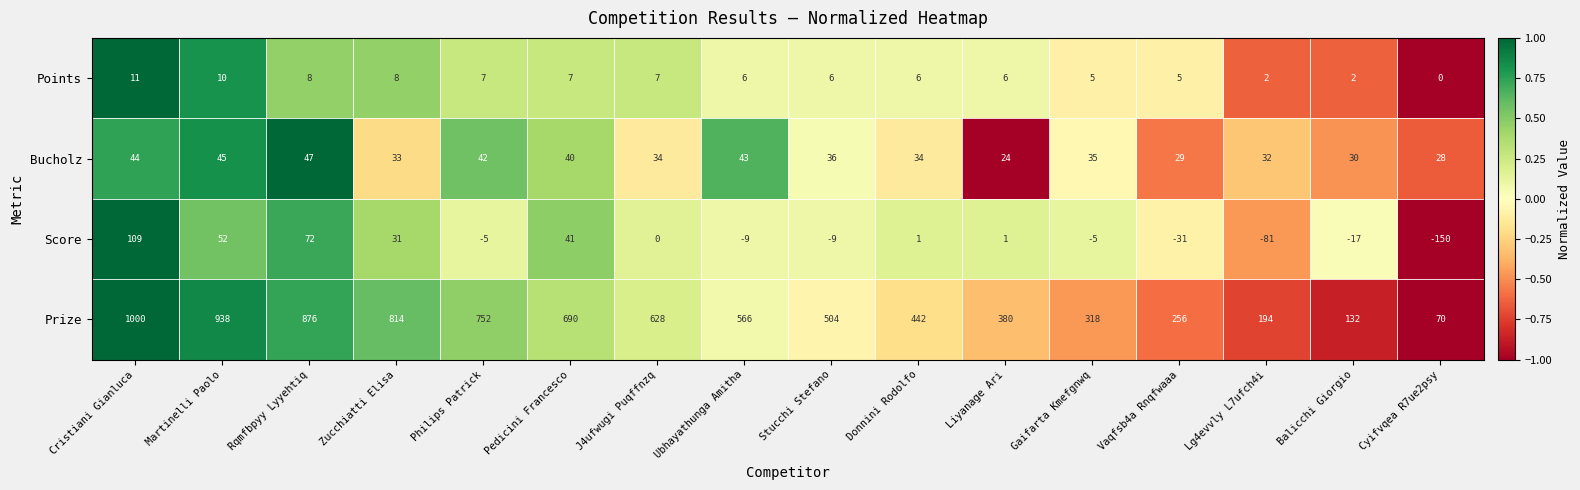

Between Philips Patrick and Liyanage Ari, which series saw the biggest shift?

Prize